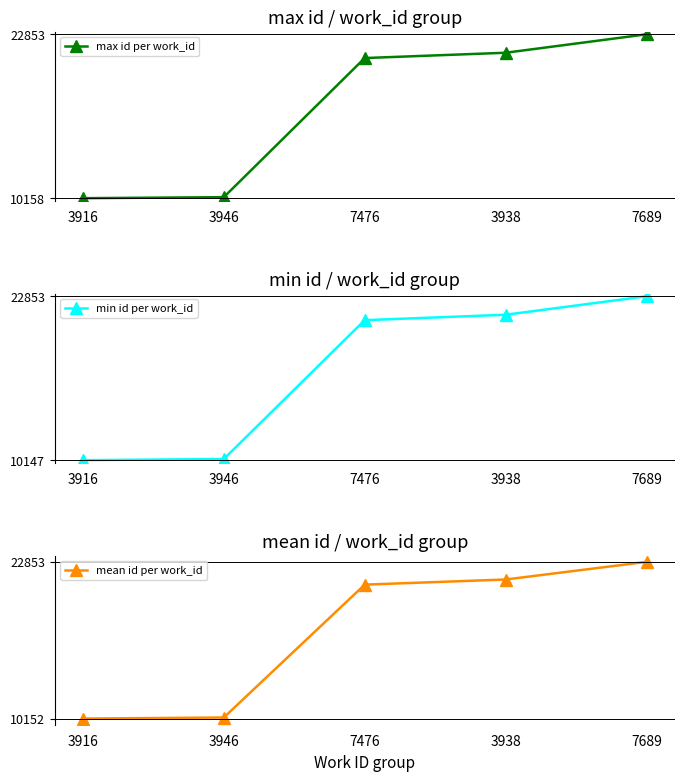

What is the value of the max id per work_id point at the 4th from the left?

21424